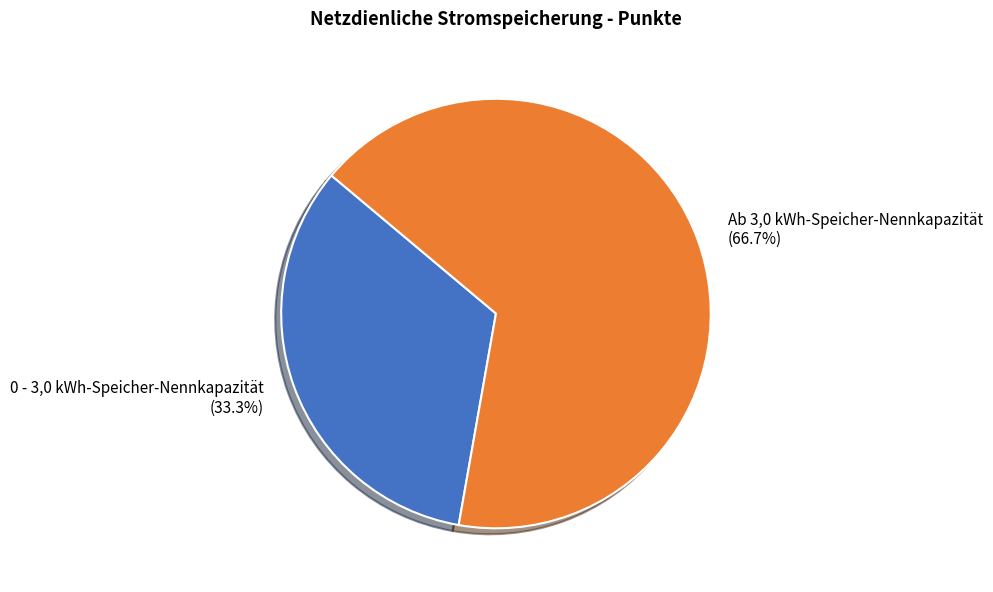

Count the number of slices in the pie.

2